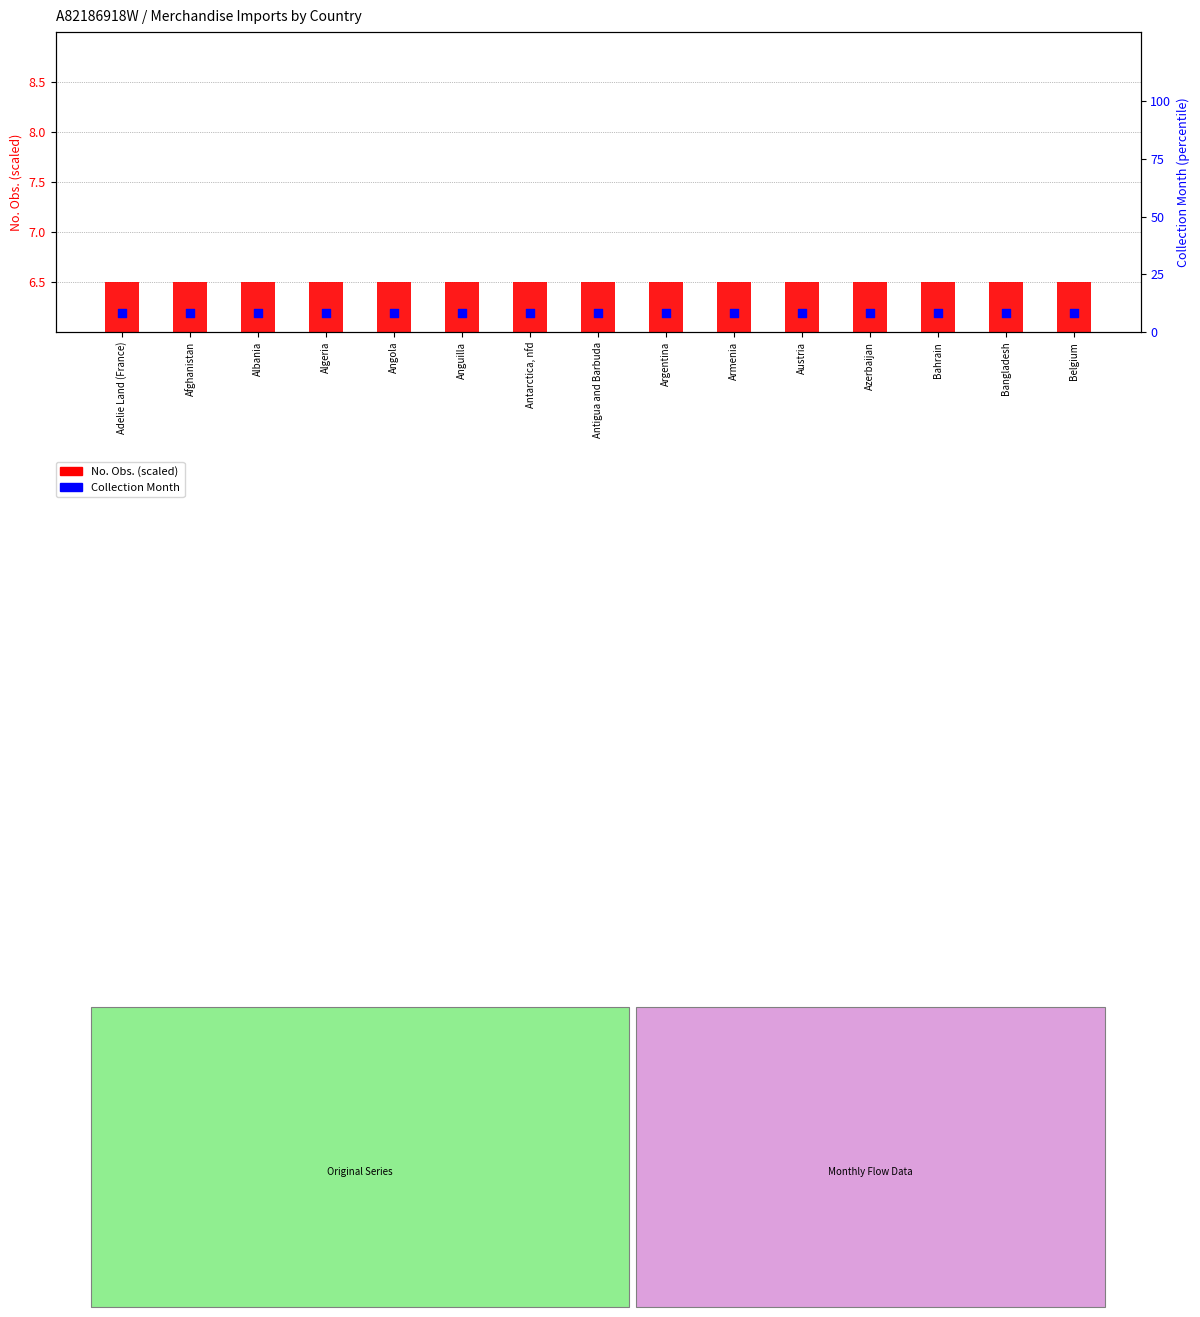

Is the value of No. Obs. (scaled) at Adelie Land (France) greater than the value of Collection Month (%) at Azerbaijan?

No